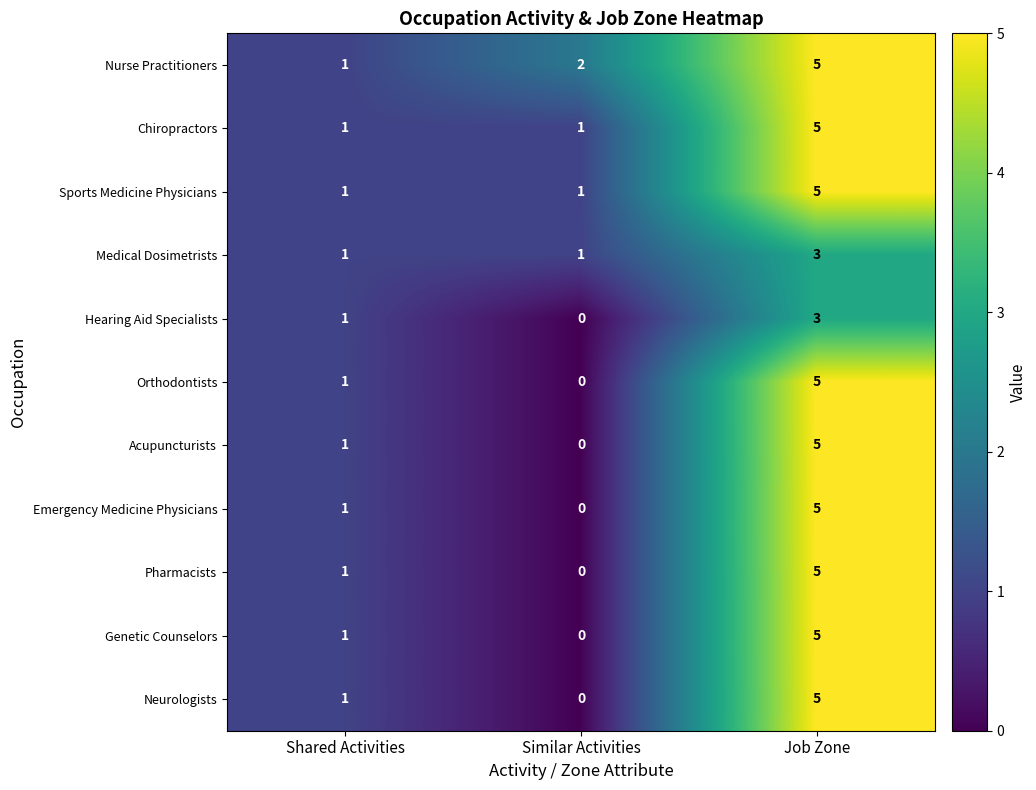

Which category has the highest value in the Sports Medicine Physicians series?

Job Zone